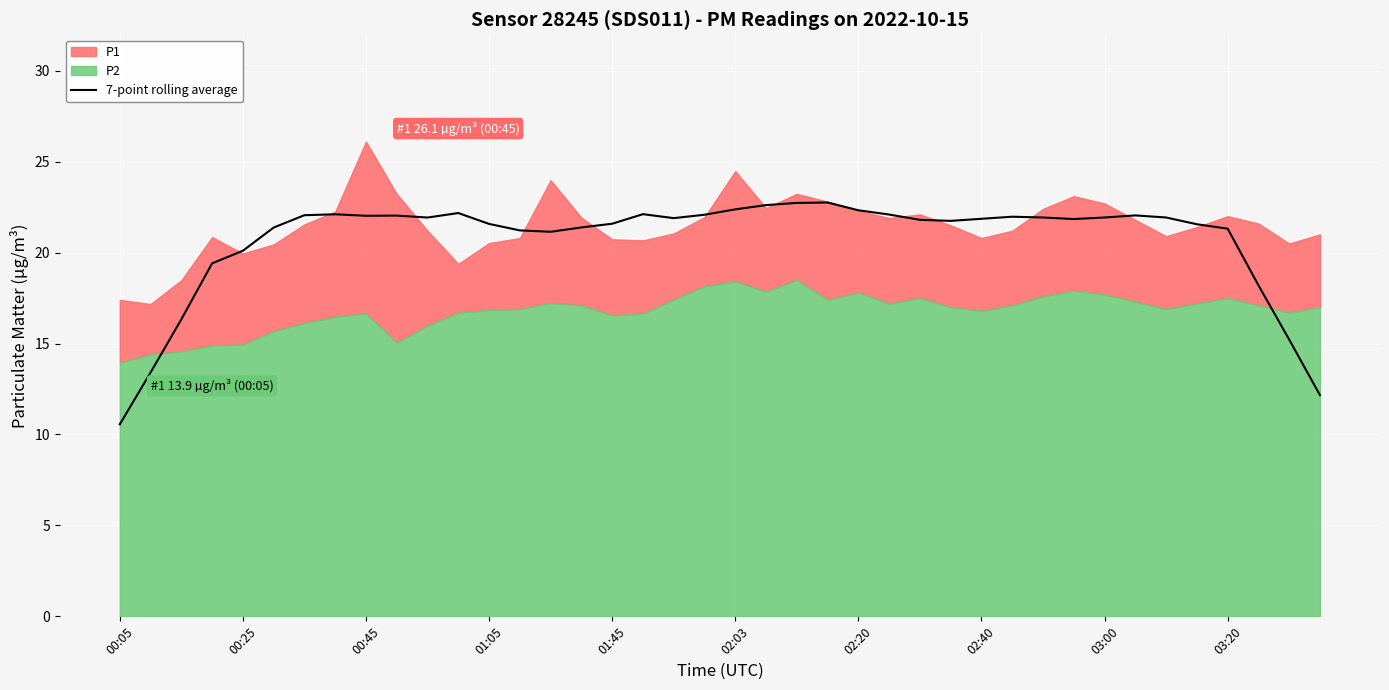

What is the value of the 23rd point from the left?

22.7